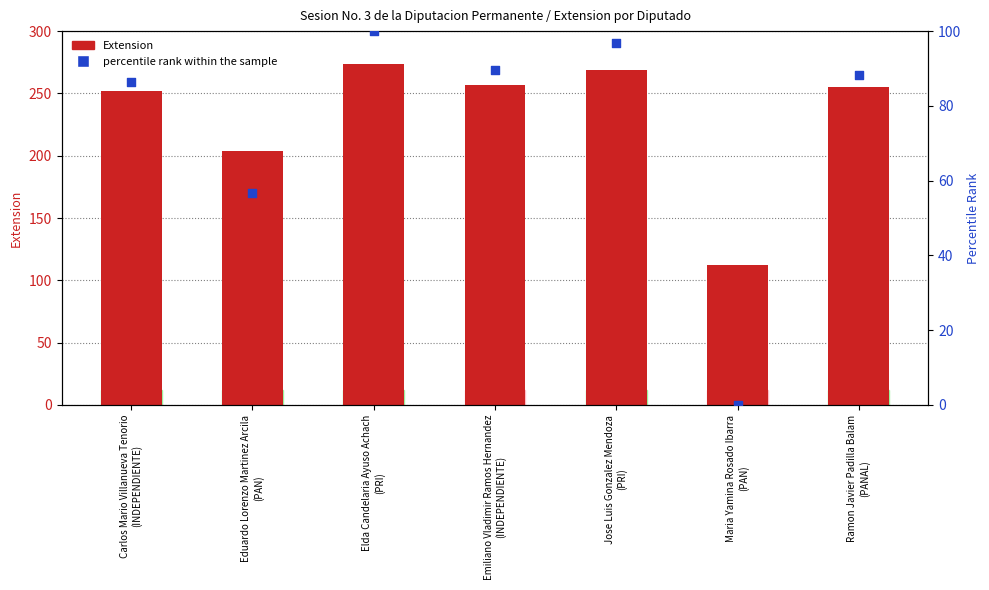

Which series reaches the minimum Y coordinate?

percentile rank within the sample